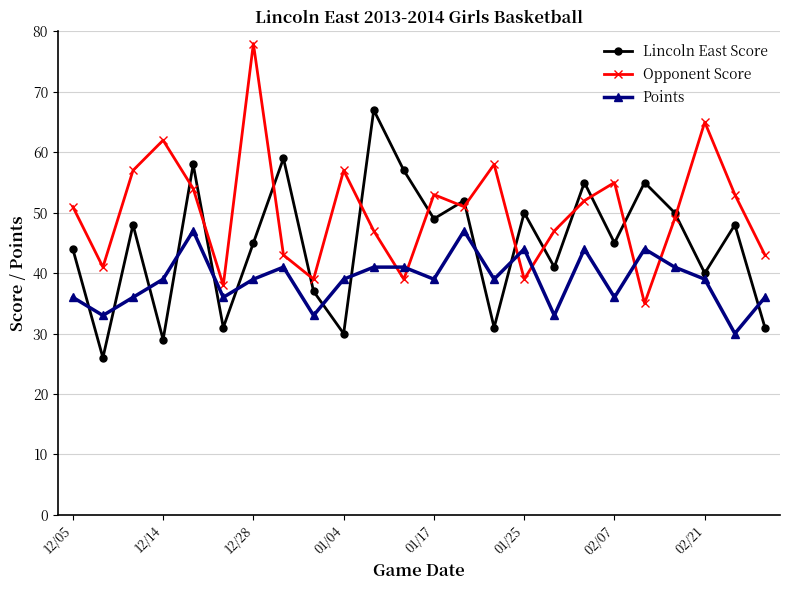

What is the value of the Points point at the 12th from the left?

41